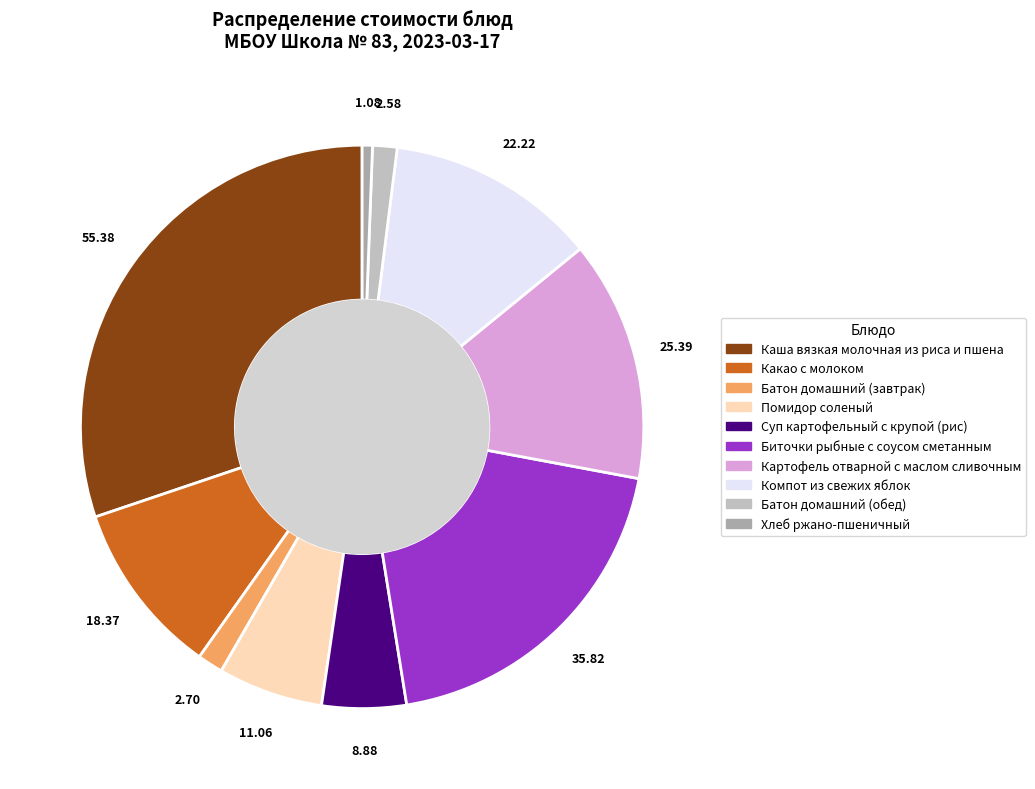

Count the number of slices in the pie.

10